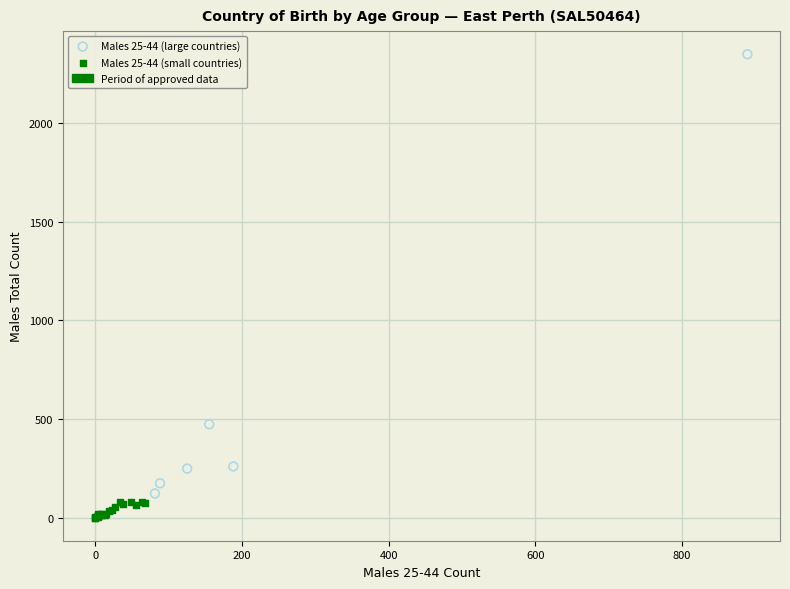

Which series has the widest spread of Y values?

Males 25-44 (large countries)